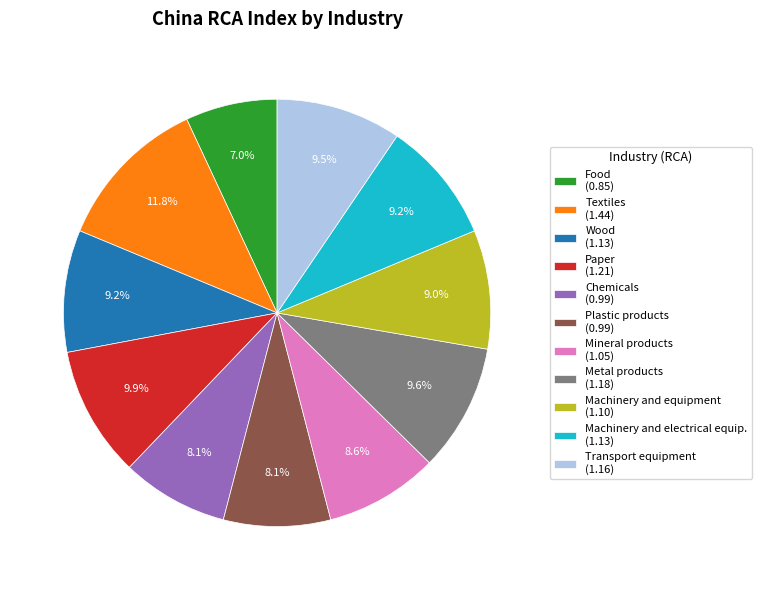

To the nearest percent, what is the average slice percentage?

9%